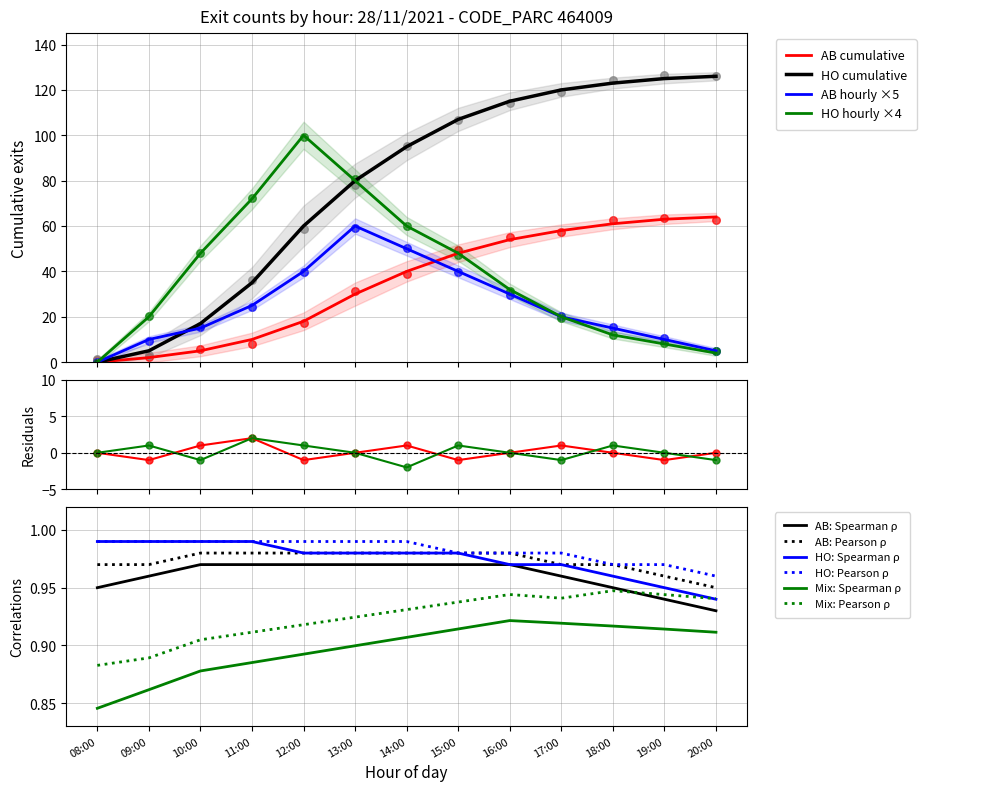

Which series has the widest spread of Y values?

HO